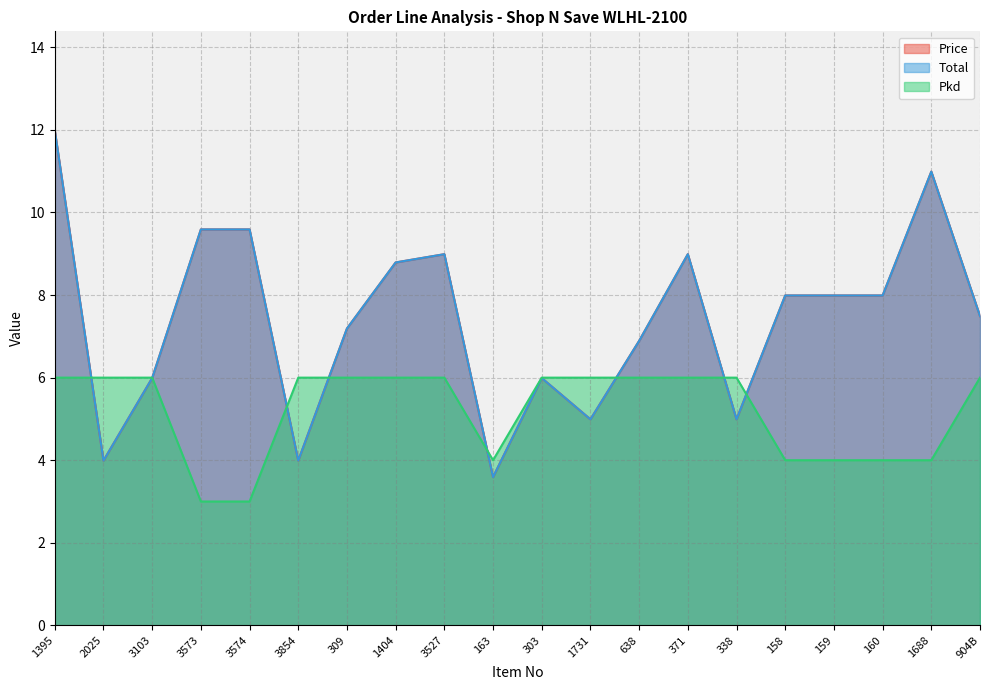

What is the maximum value for Price?

12.0